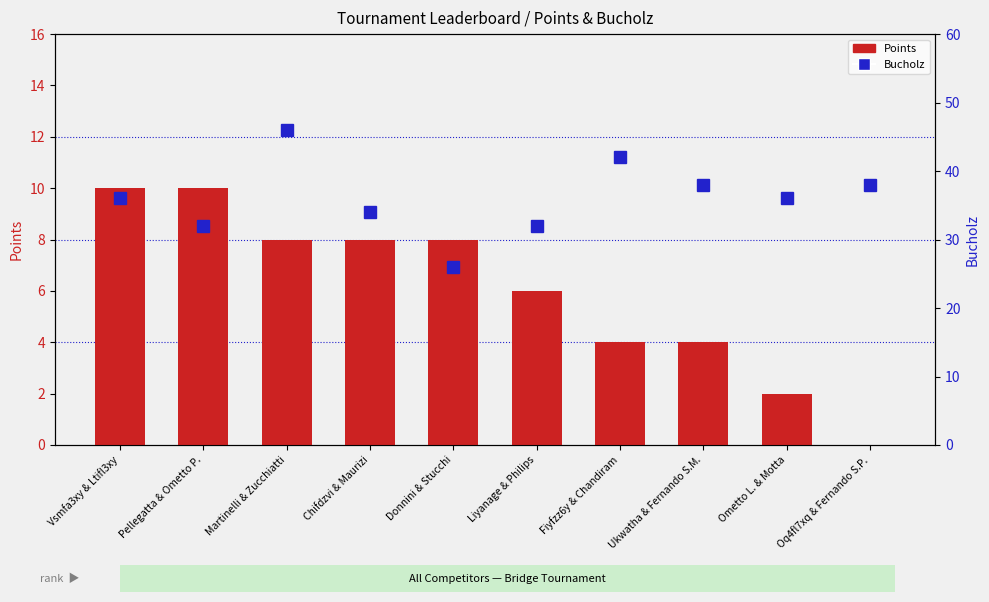

What are all the series names shown in the legend?

Points, Bucholz